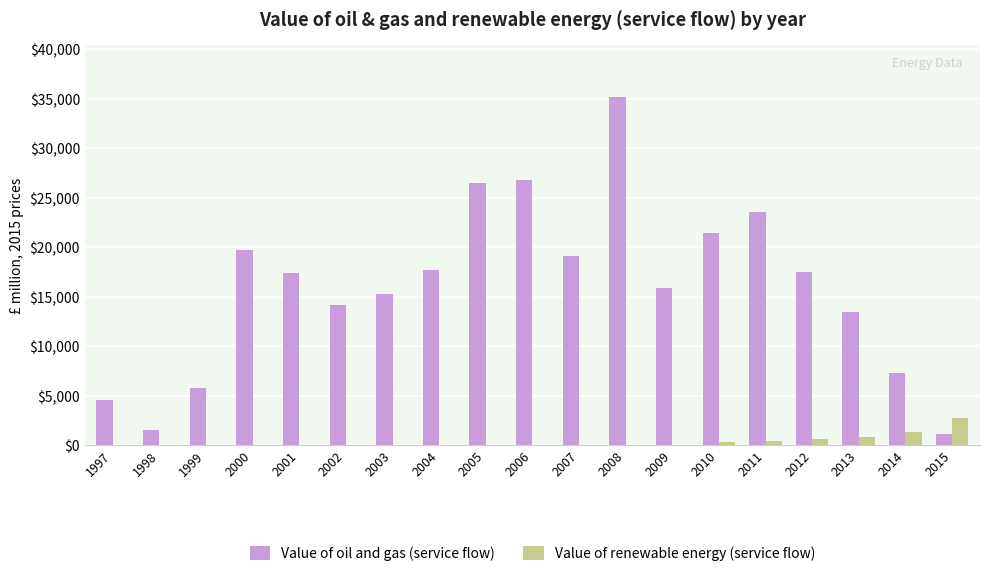

Which series changed the most between 2008 and 2009?

Value of oil and gas (service flow)